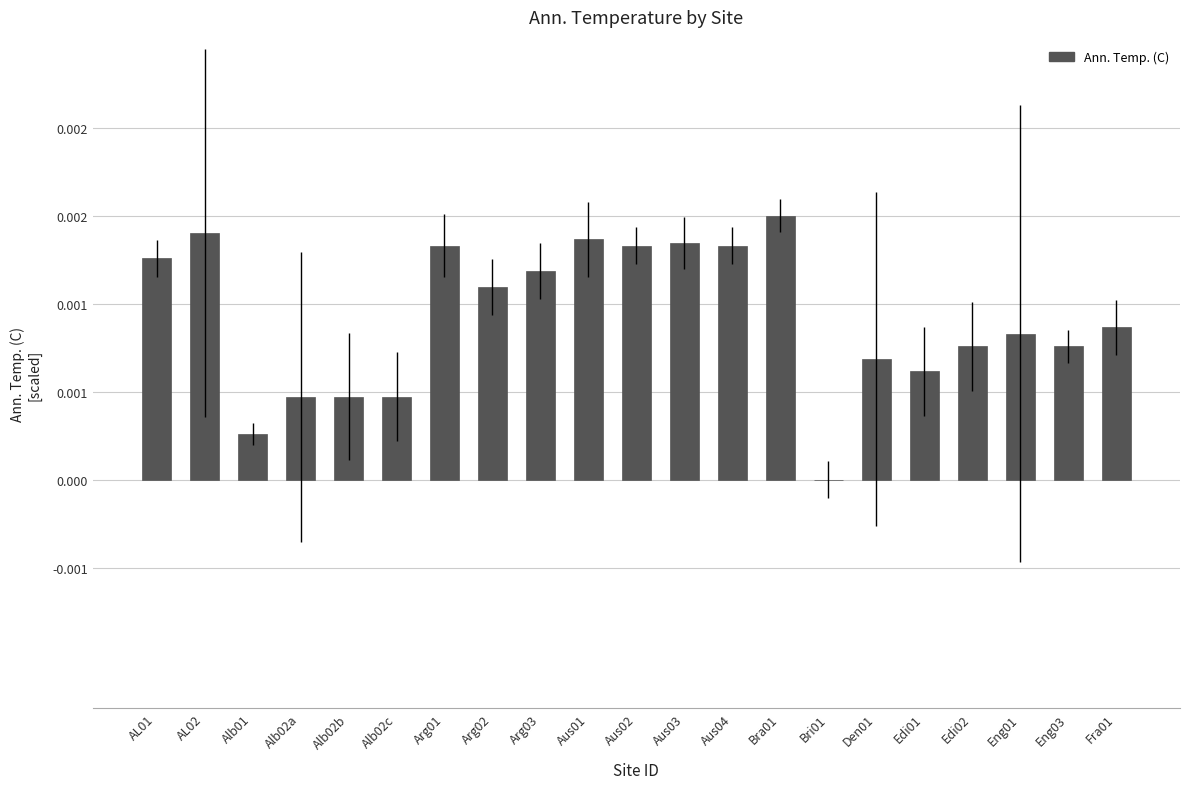

Are the bars horizontal?

No